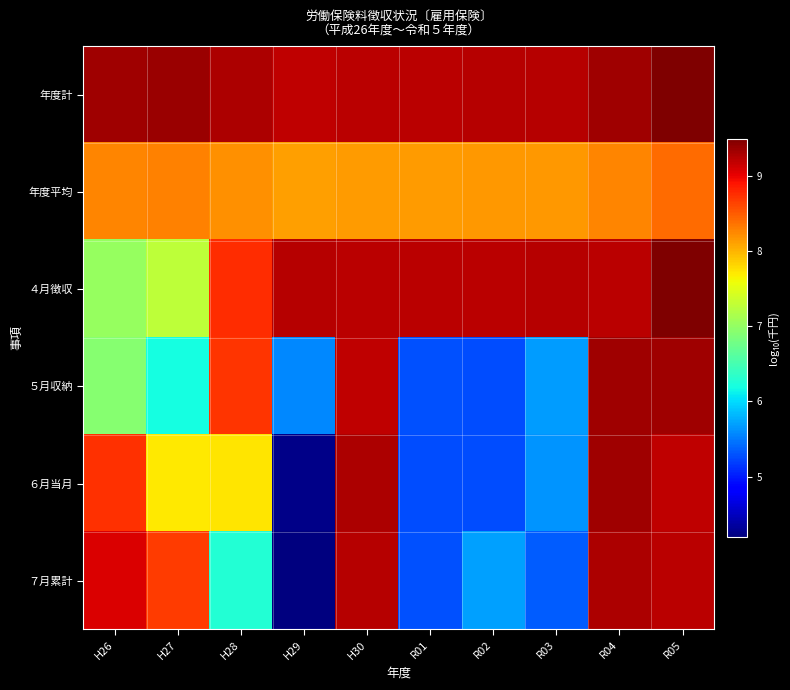

Which category has the lowest value across all series?

H29